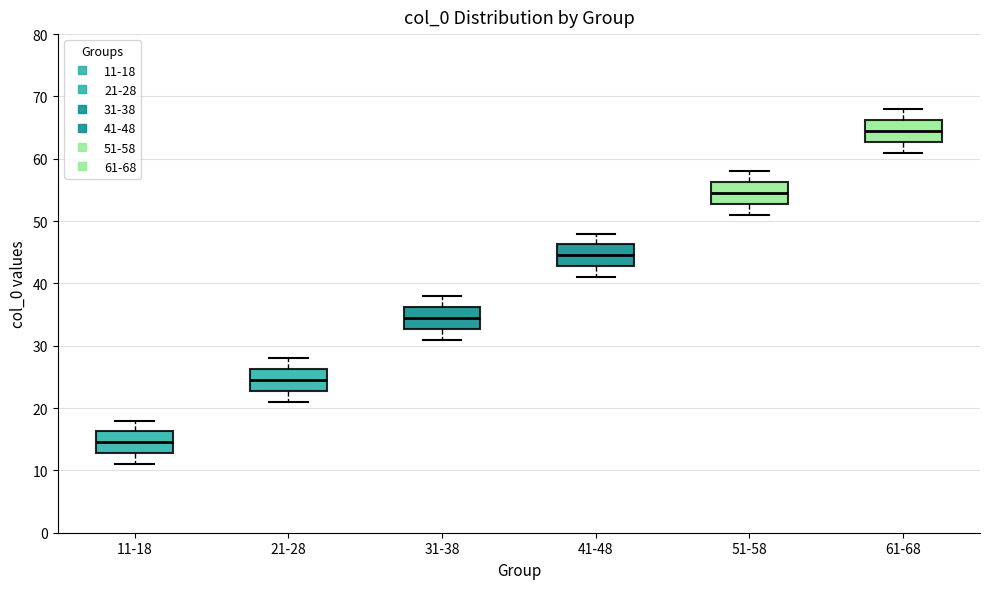

Reading left to right, read every box against the y-axis: the position of its median line, the range the box covers, and the ends of its whiskers. The values are not printed on the chart, so give them approximately, as read against the axis.

11-18: median 15, box 13 to 16, whiskers 11 to 18
21-28: median 25, box 23 to 26, whiskers 21 to 28
31-38: median 35, box 33 to 36, whiskers 31 to 38
41-48: median 45, box 43 to 46, whiskers 41 to 48
51-58: median 55, box 53 to 56, whiskers 51 to 58
61-68: median 65, box 63 to 66, whiskers 61 to 68